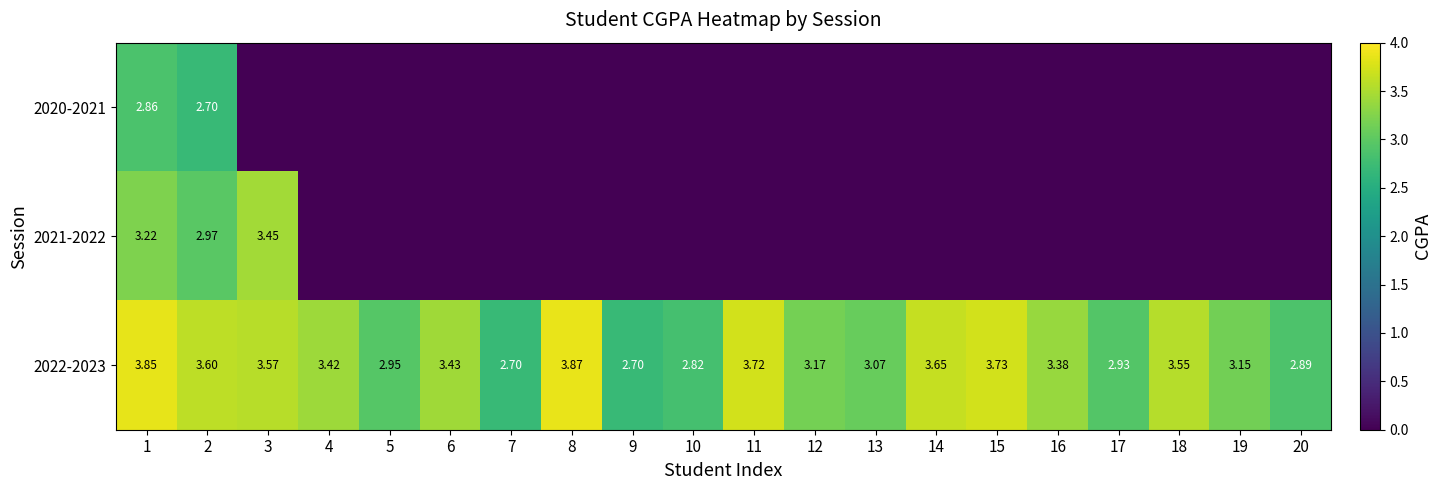

Is it true that 2021-2022 equals 0.0 at 11?

True